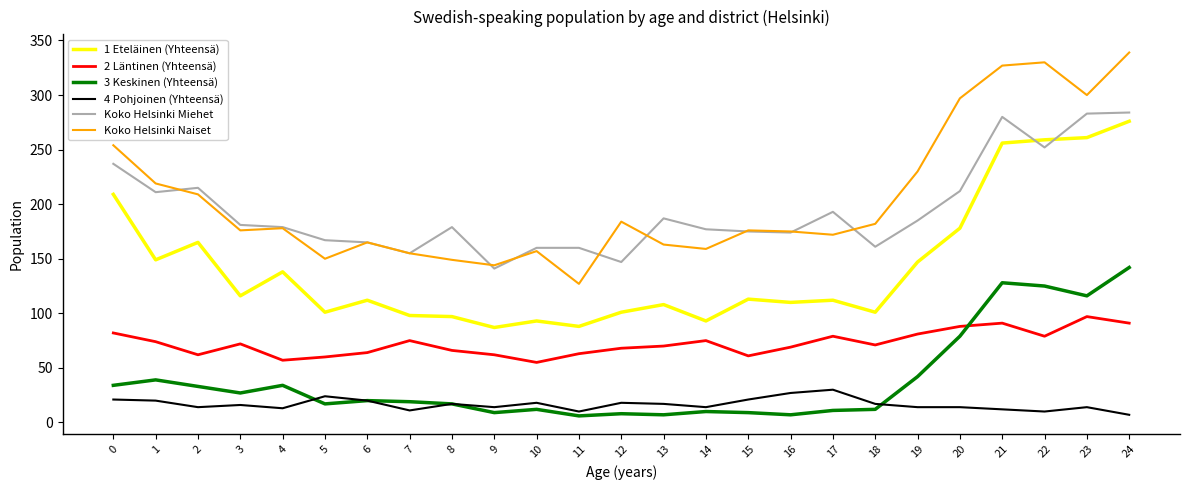

Where is the first local minimum for 3 Keskinen (Yhteensä)?

3